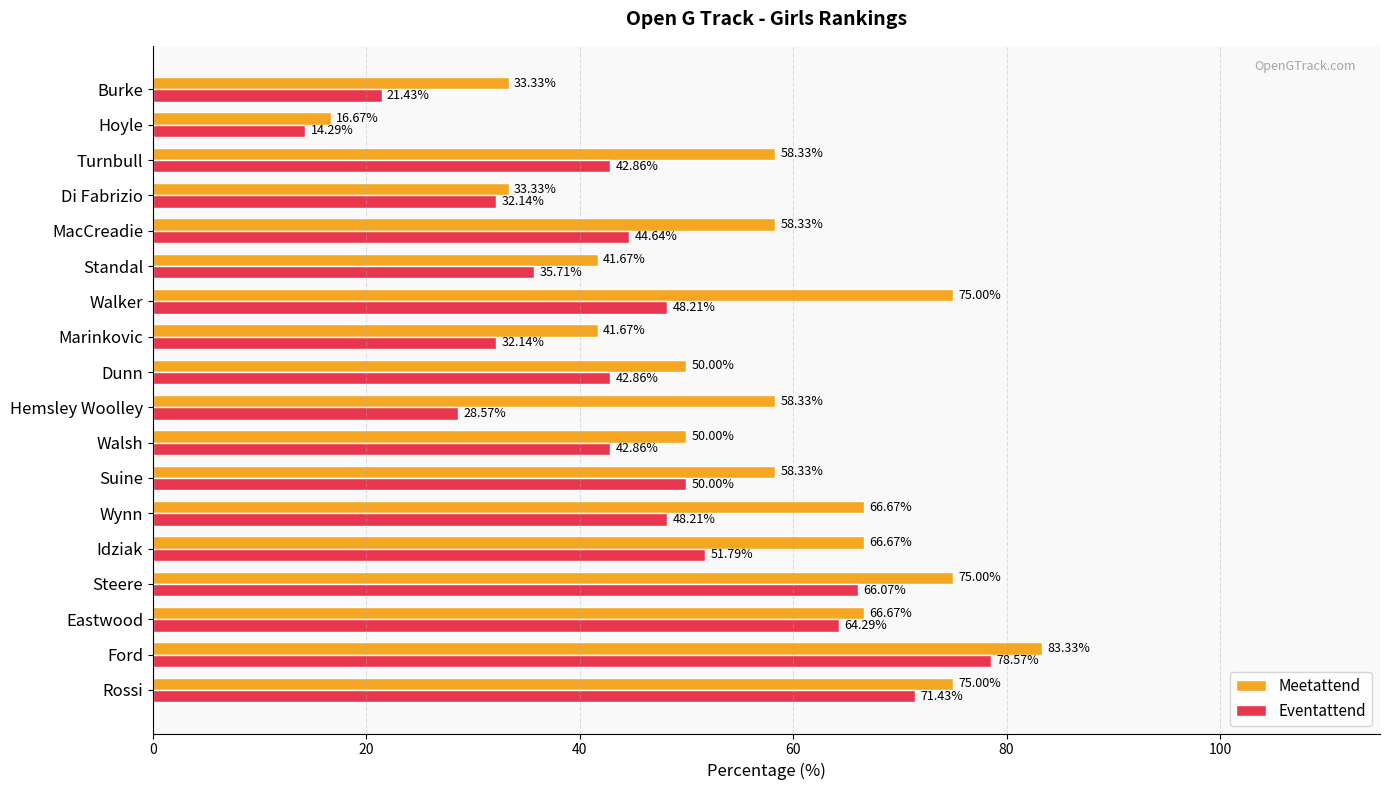

Which category has the highest value across all series?

Ford